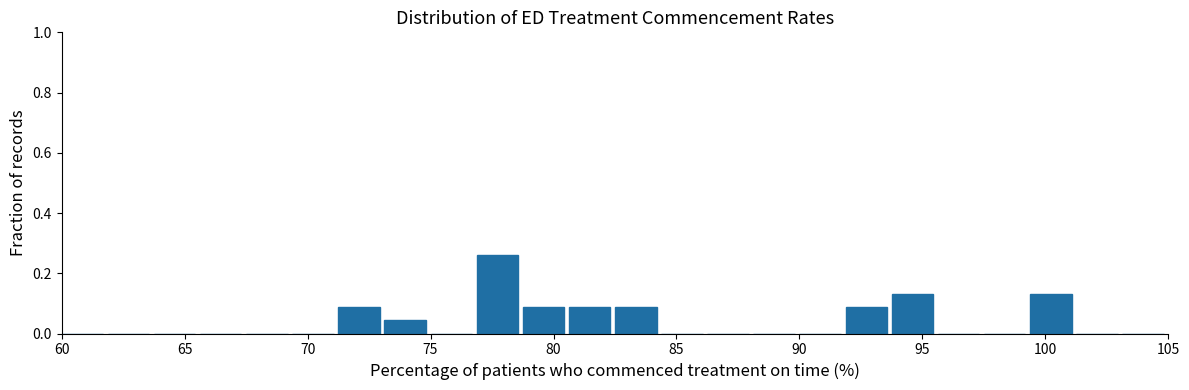

Around what value on the x-axis is the tallest bar? Give the approximate position of its centre, as read against the axis.

77.5